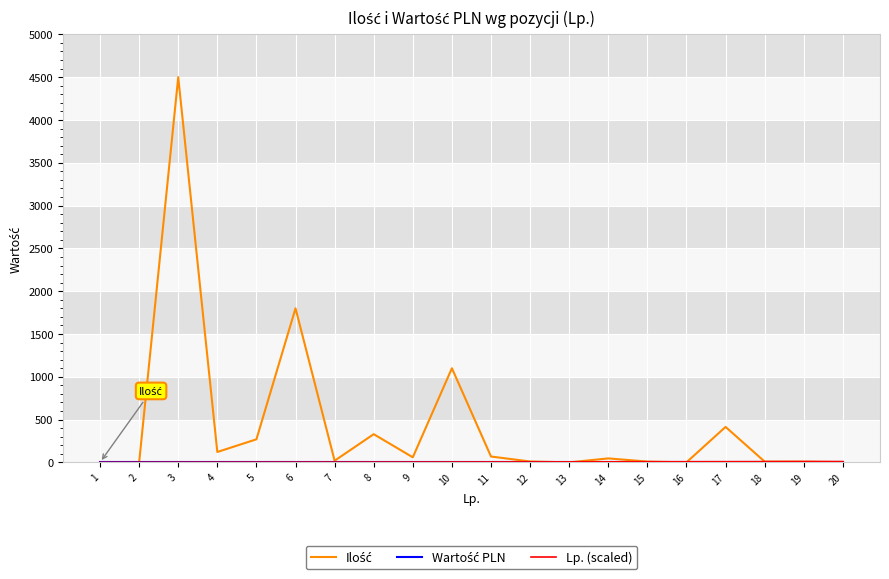

What is the maximum value shown in the chart?

4500.0